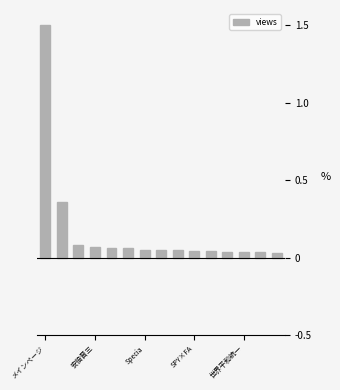

What is the difference between the maximum and minimum values?

1.5